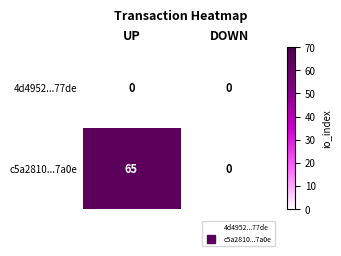

What is the difference between the c5a2810...7a0e values at UP and DOWN?

65